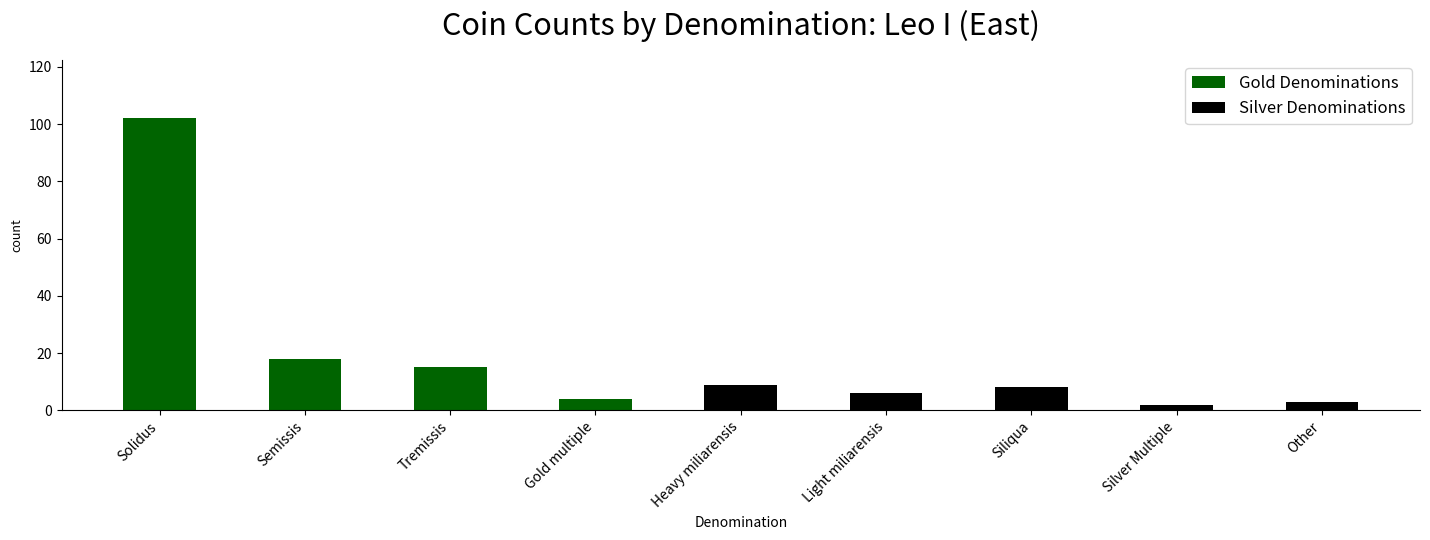

At which label is Silver Denominations closest to 4?

Other